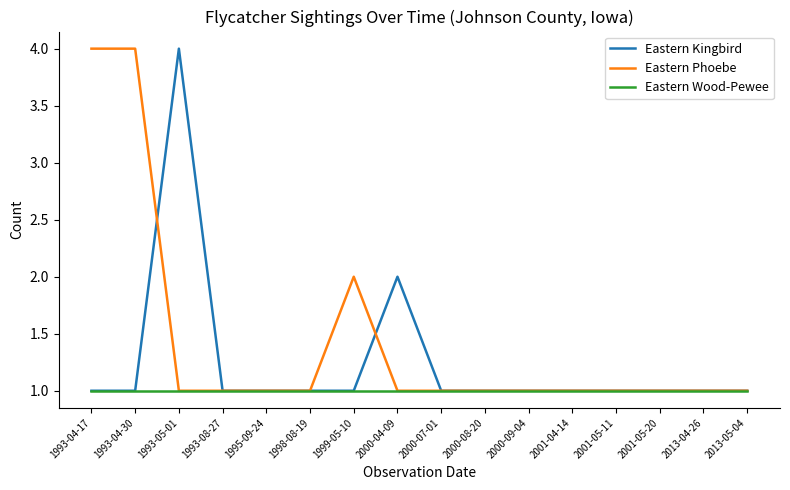

What is the smallest value displayed?

1